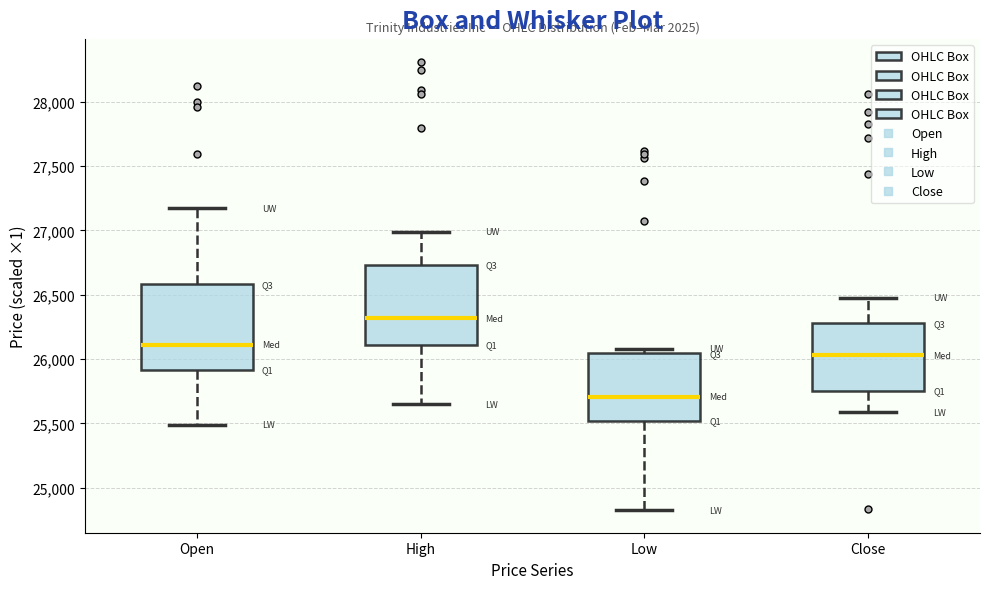

Reading left to right, read every box against the y-axis: the position of its median line, the range the box covers, and the ends of its whiskers. The values are not printed on the chart, so give them approximately, as read against the axis.

Open: median 26100, box 25900 to 26600, whiskers 25500 to 27150
High: median 26300, box 26100 to 26750, whiskers 25650 to 27000
Low: median 25700, box 25500 to 26050, whiskers 24850 to 26100
Close: median 26050, box 25750 to 26300, whiskers 25600 to 26500